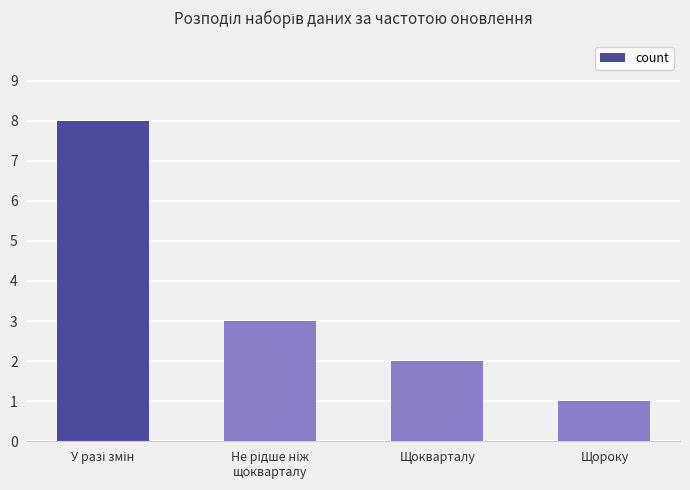

Reading left to right, what are all the values shown in this chart?

8	3	2	1